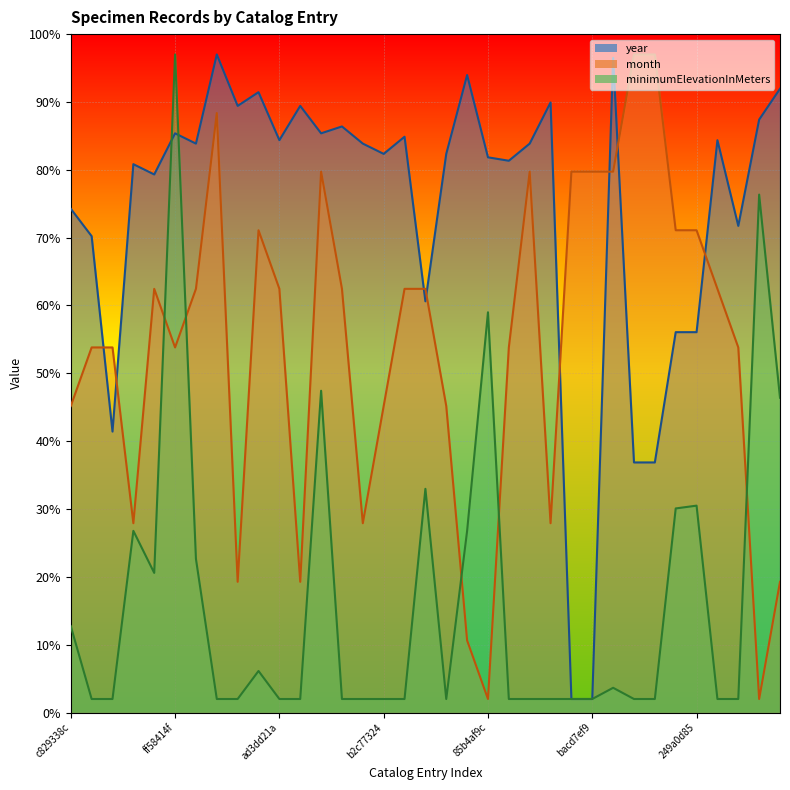

True or false: minimumElevationInMeters has a value of 2.0 at 33acb595.

True